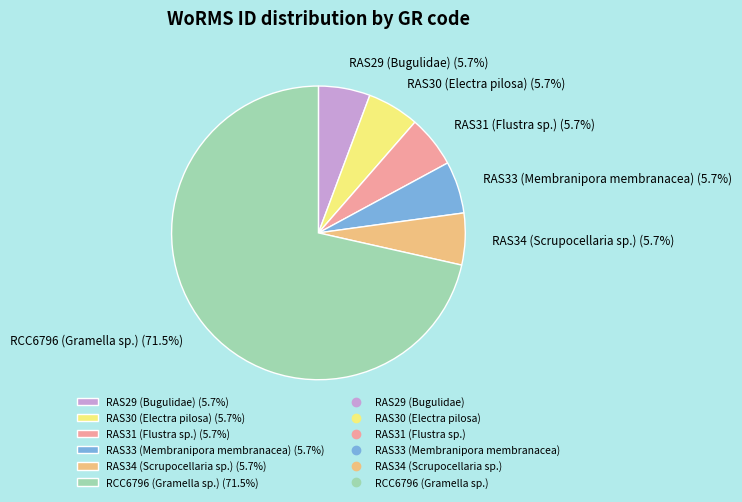

Does any single category account for the majority?

Yes